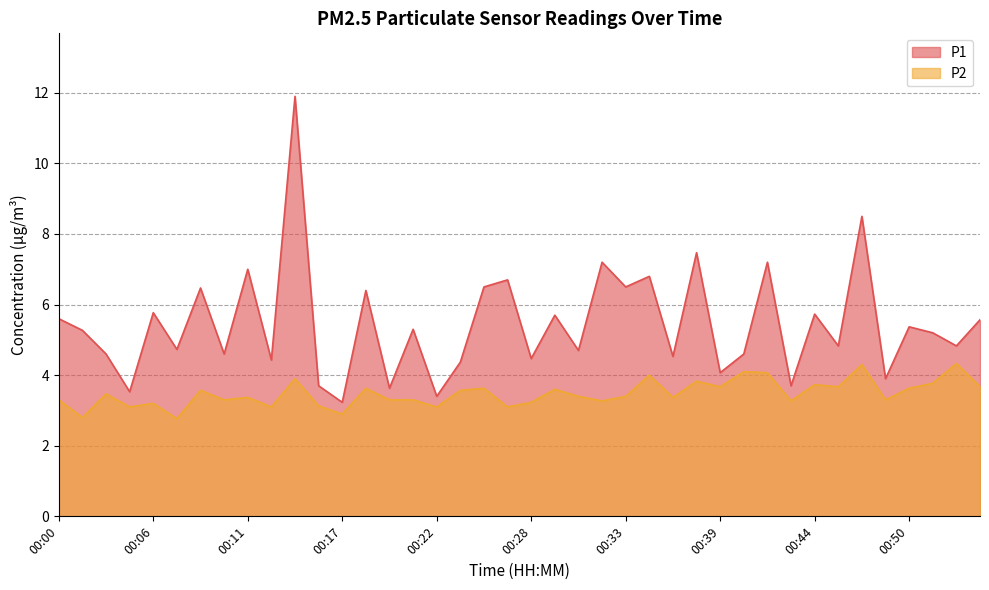

What is the sum of all P2 values?

139.2